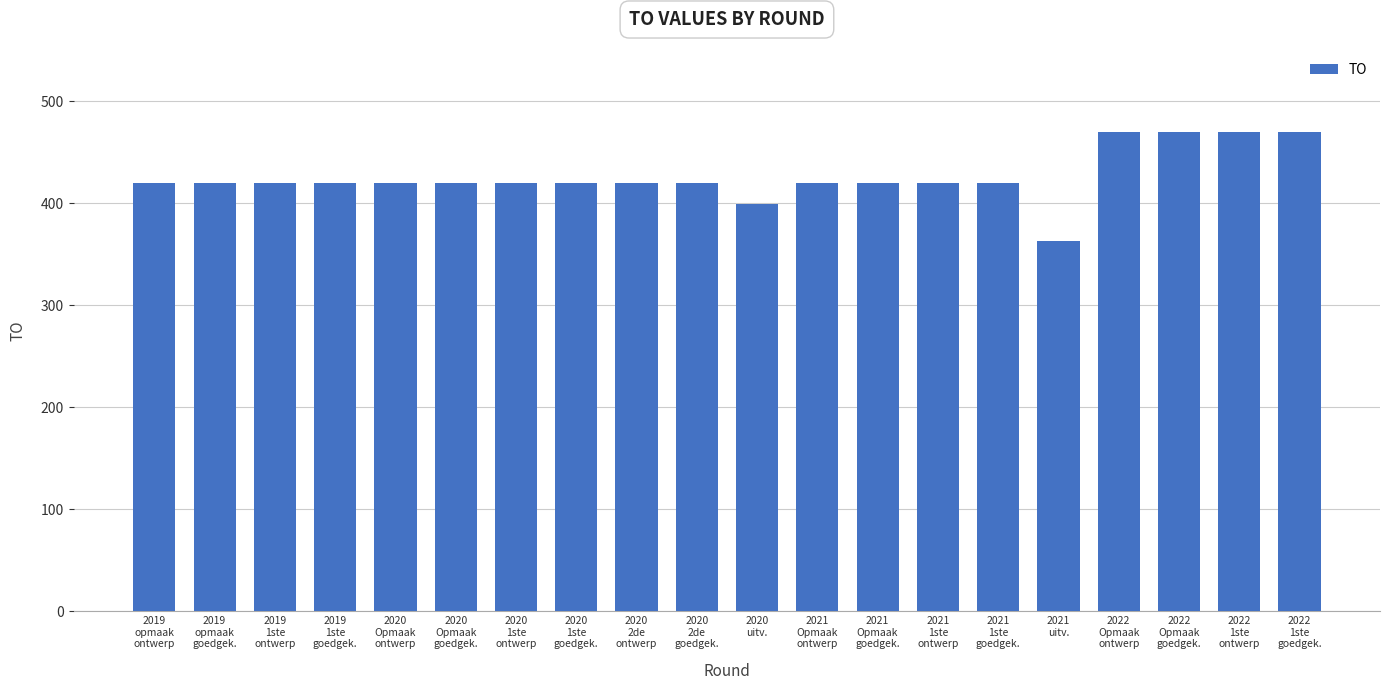

How many data points does each series have?

20